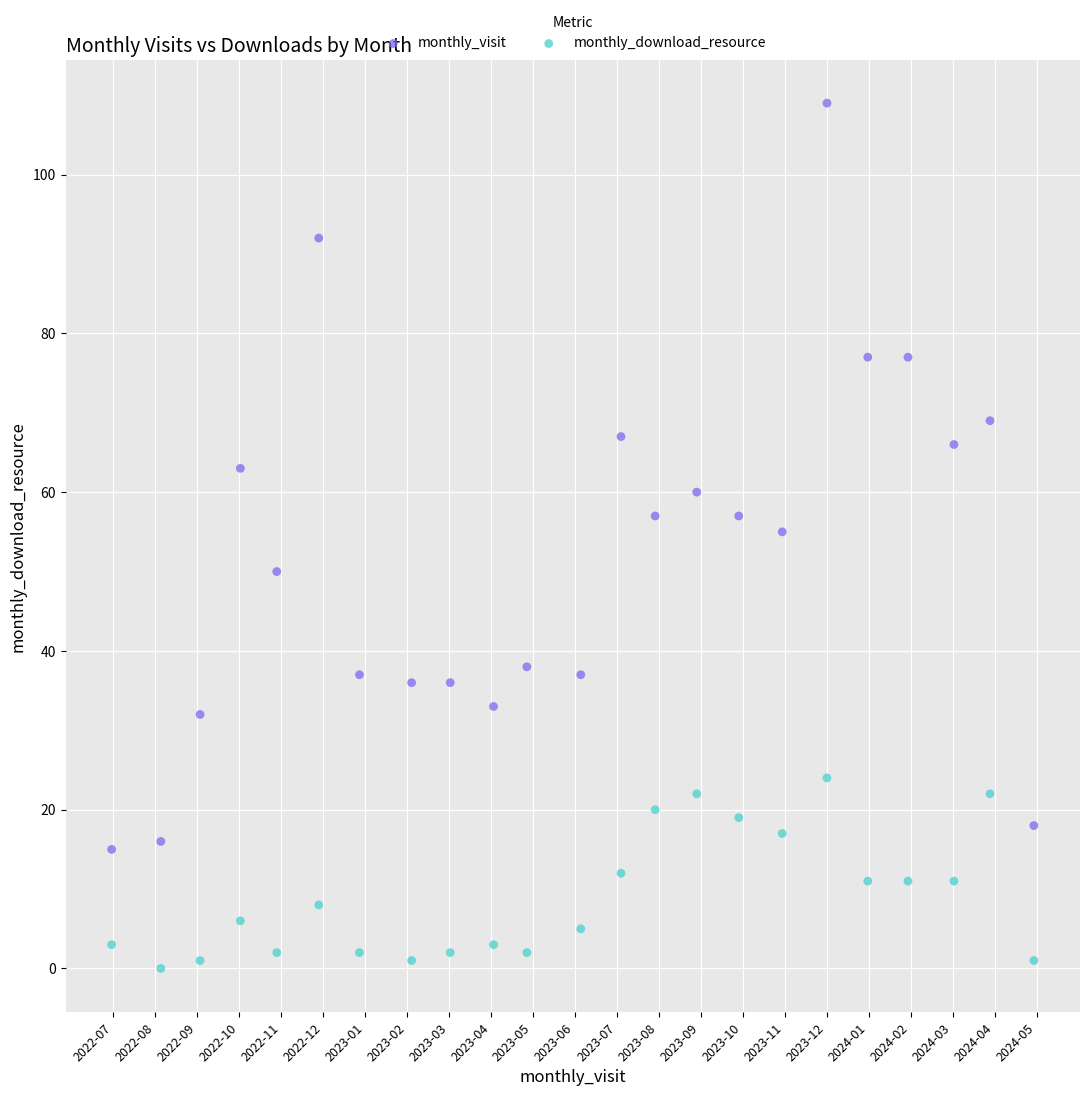

Which series contains the lowest Y value?

monthly_download_resource